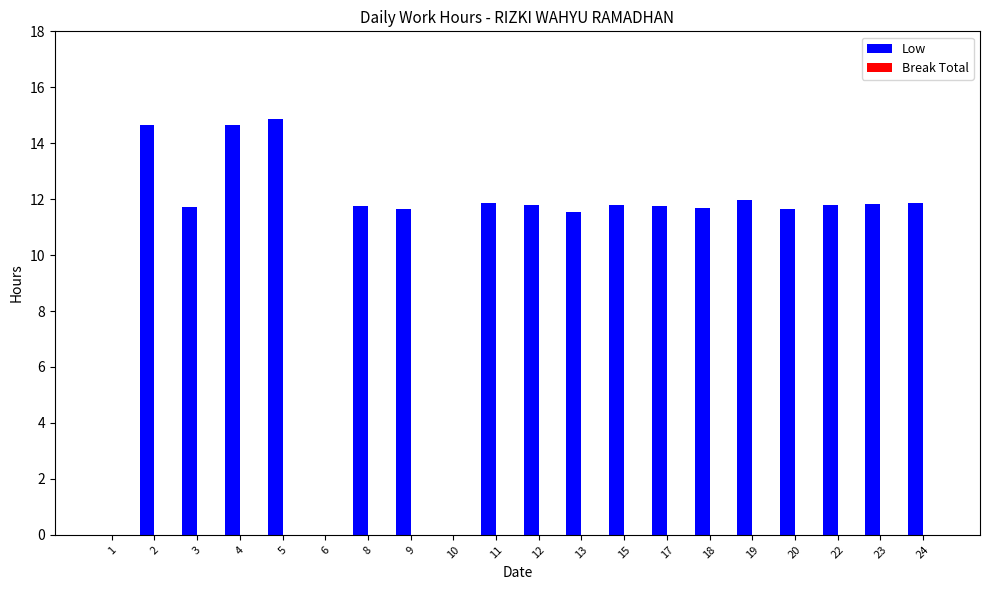

What is the ratio of the value at 20 to the value at 11?

1.0